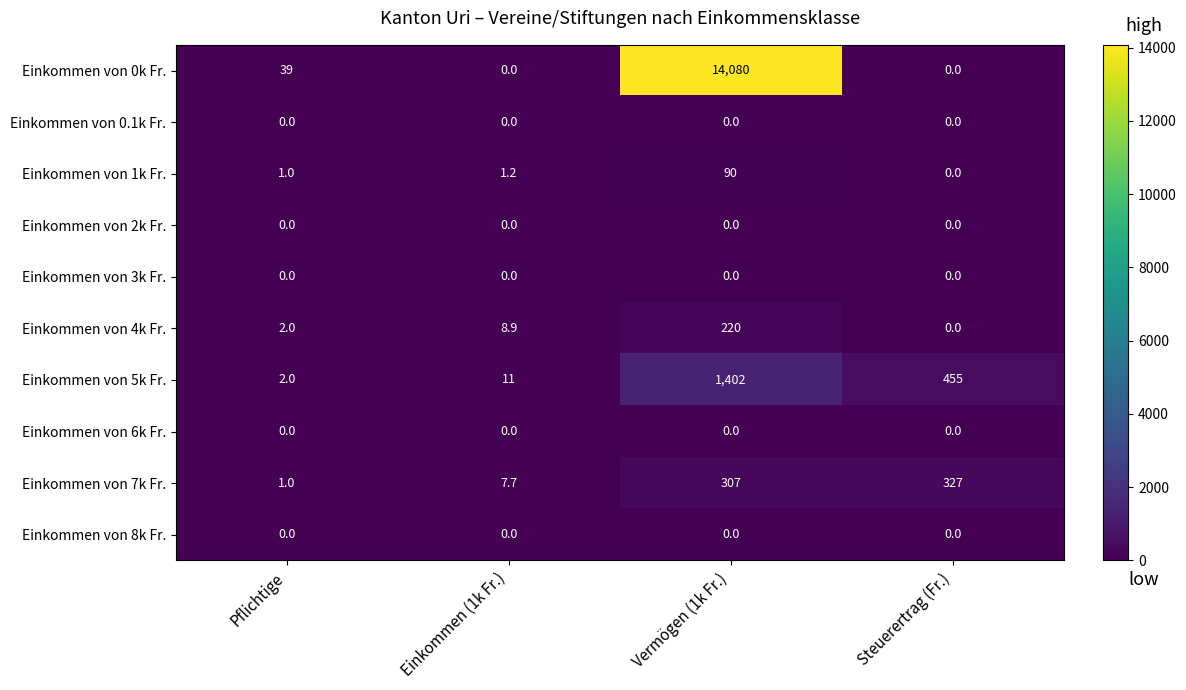

What is the maximum value shown in the chart?

14080.0